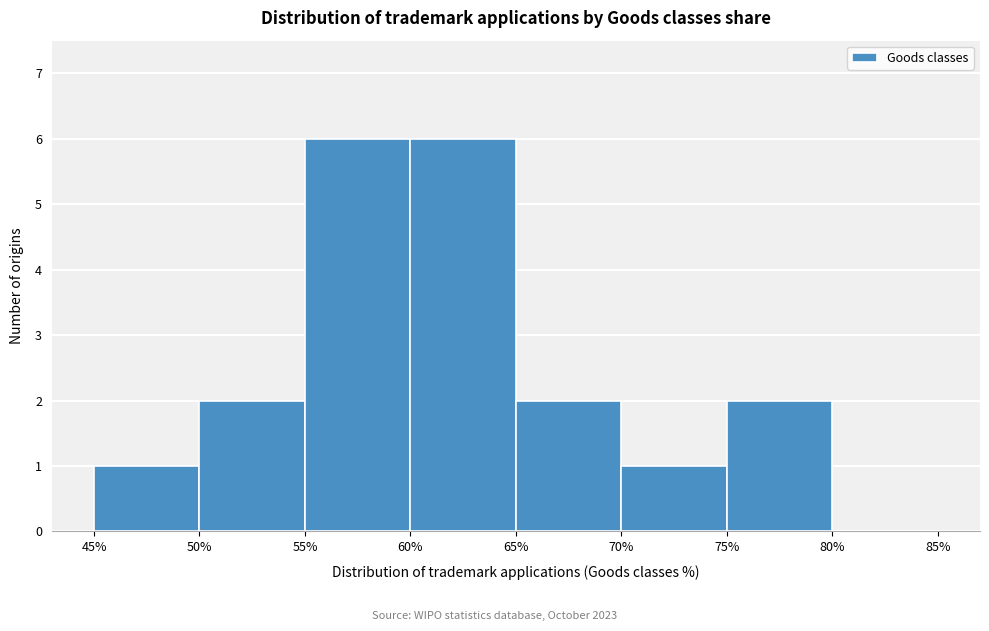

Reading left to right, list every bar in this chart as the range it spans on the x-axis followed by its height. The values are not printed on the chart, so give them approximately, as read against the axis.

45% to 50%: 1
50% to 55%: 2
55% to 60%: 6
60% to 65%: 6
65% to 70%: 2
70% to 75%: 1
75% to 80%: 2
80% to 85%: 0